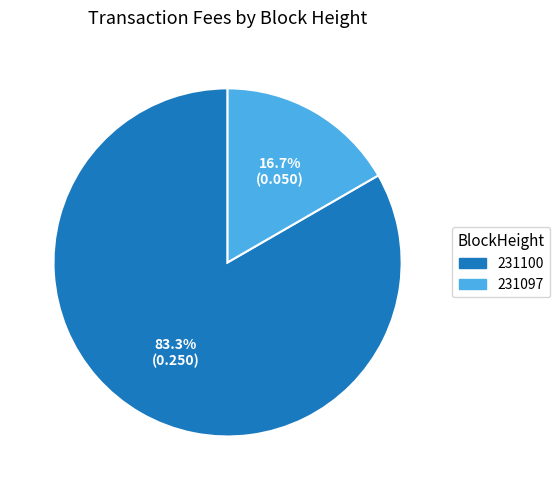

Which slice is the largest?

231100